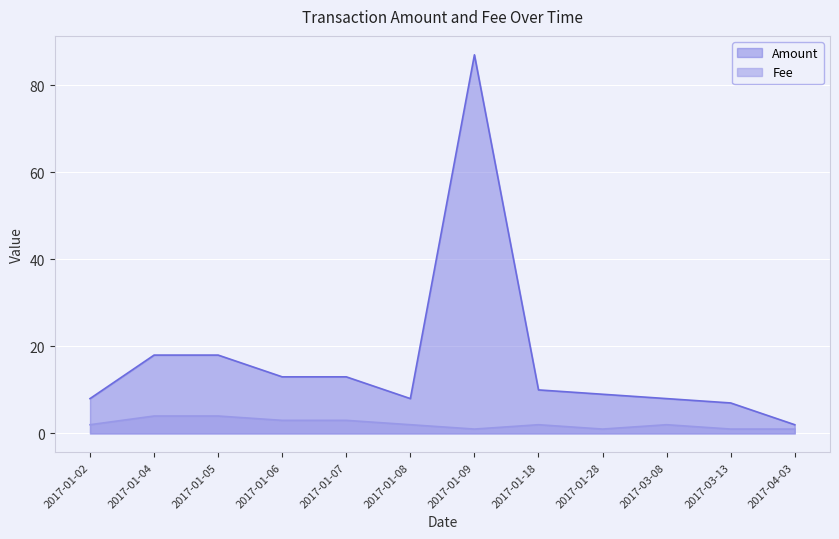

Which category has the lowest value in the Fee series?

2017-01-09